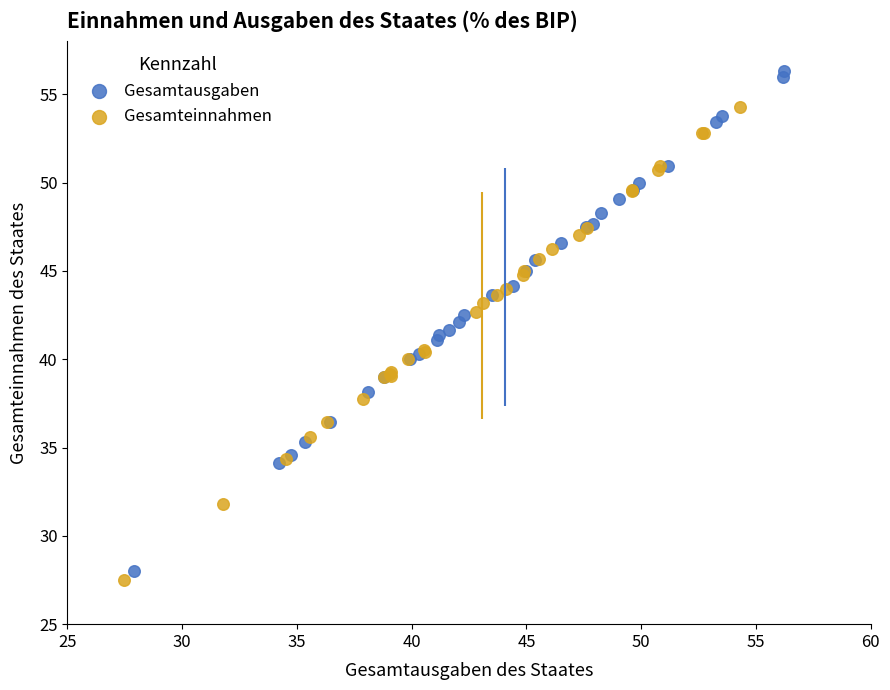

Which series has the widest spread of Y values?

Gesamtausgaben